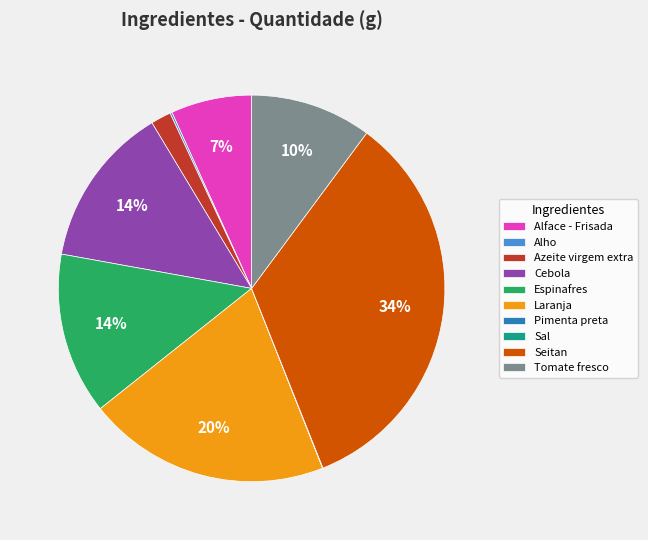

Which category has the biggest portion of the pie?

Seitan